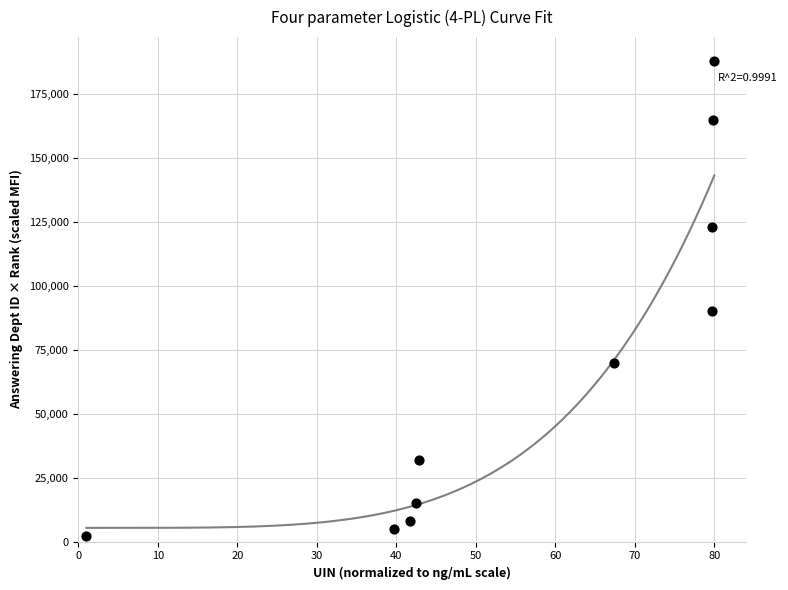

What is the average Y value?

69800